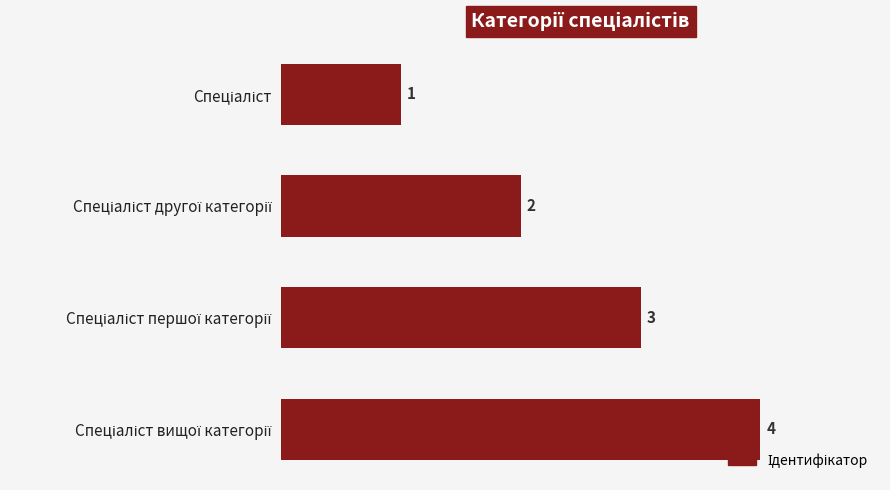

How many categories are shown in the chart?

4